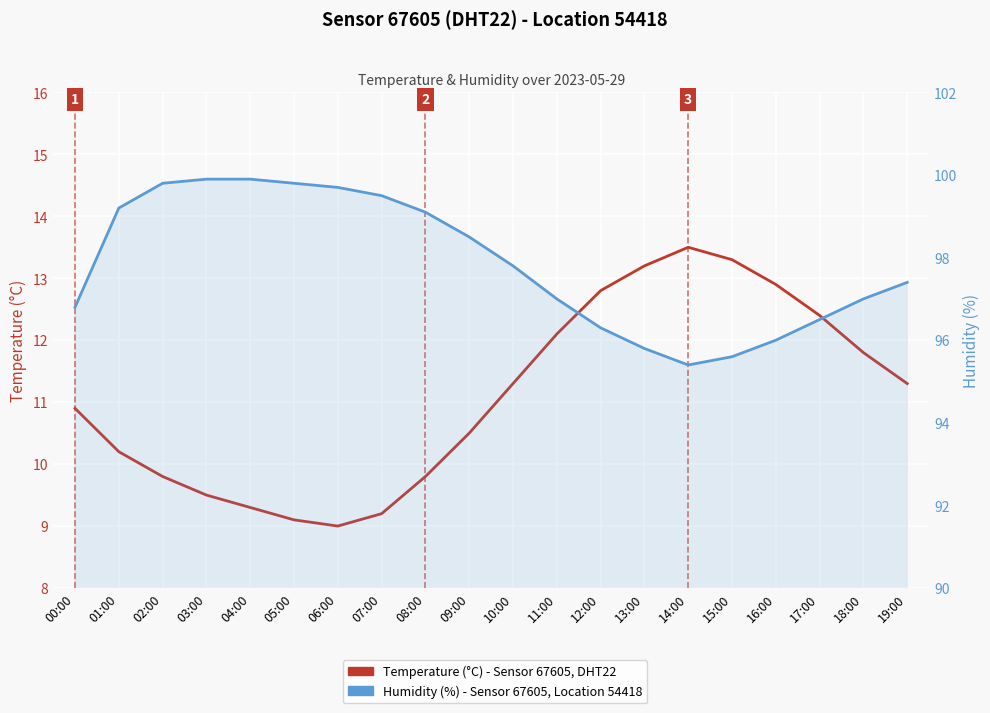

True or false: temperature has more than 1 interior local peaks.

False